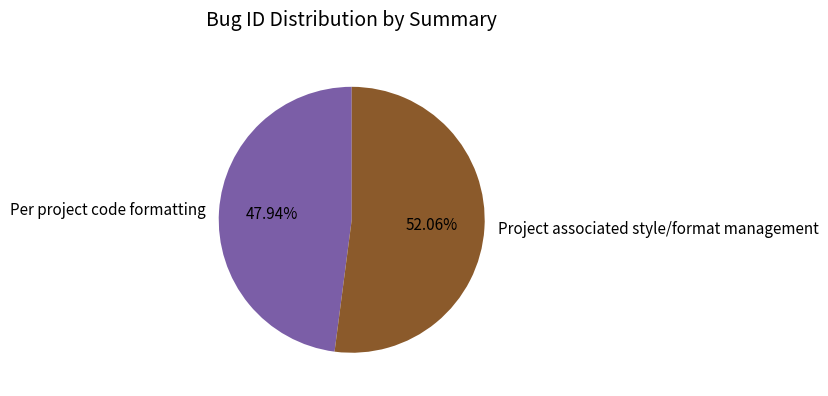

Which has a higher value, Project associated style/format management or Per project code formatting?

Project associated style/format management